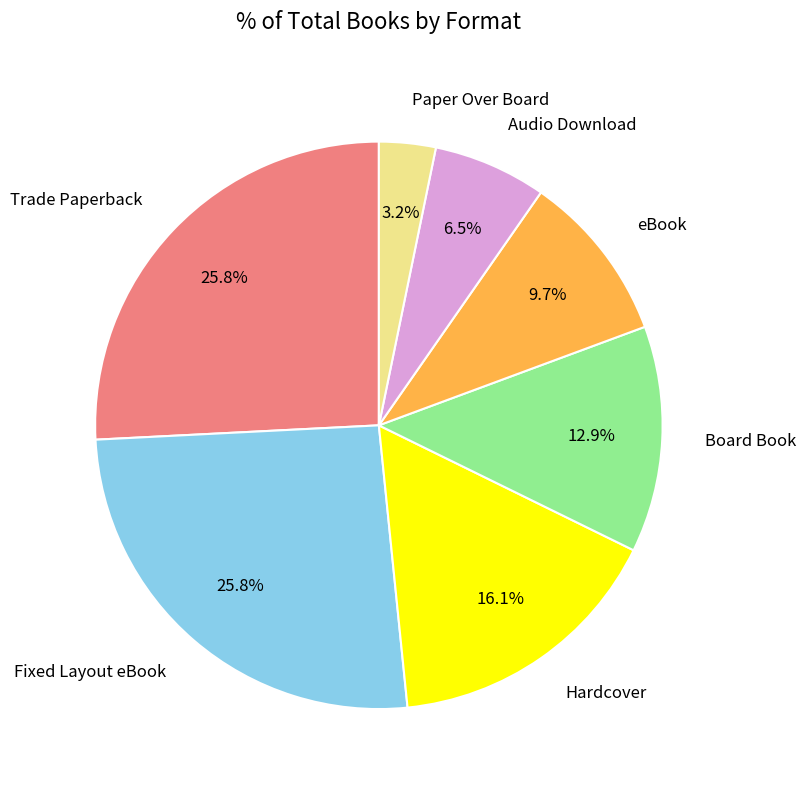

Is there any slice that represents more than half of the pie?

No